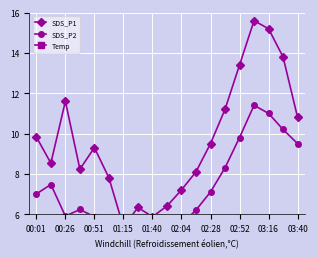

Is the value of SDS_P1 at 15 greater than the value of Temp at 15?

Yes